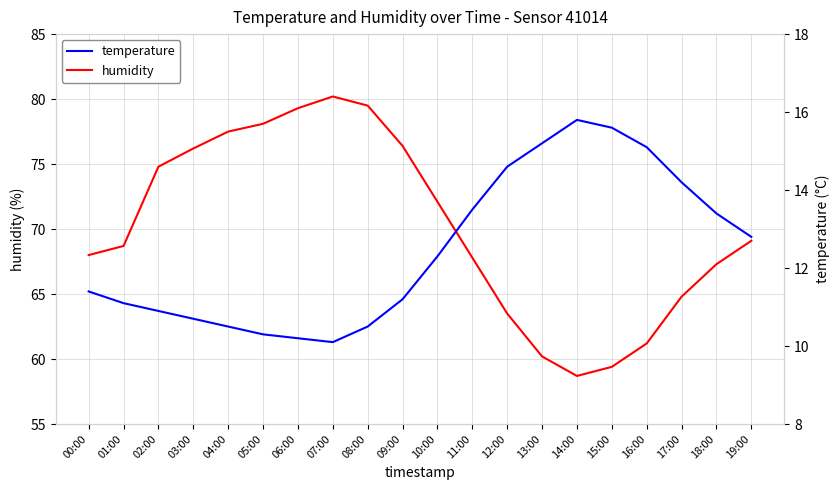

At which category does the chart reach its minimum across all series?

07:00